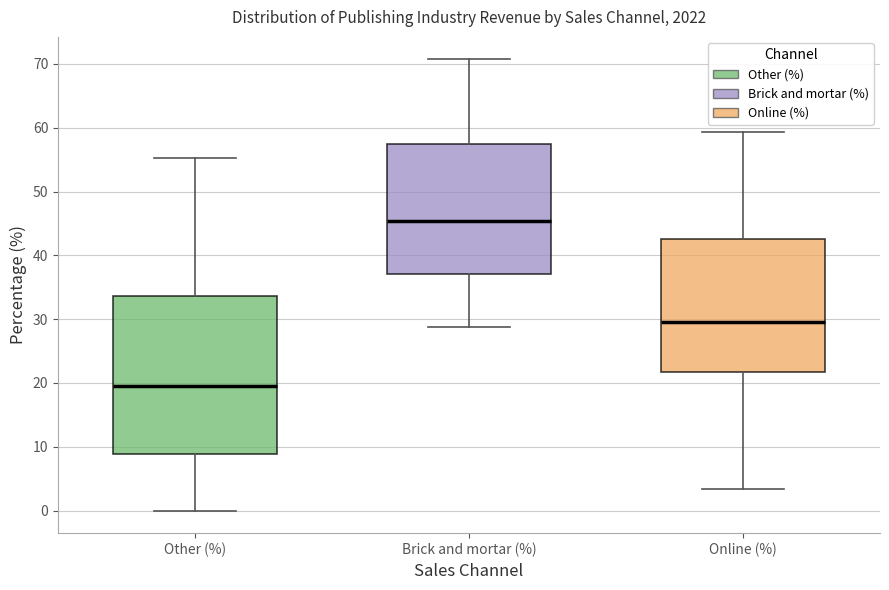

Reading left to right, read every box against the y-axis: the position of its median line, the range the box covers, and the ends of its whiskers. The values are not printed on the chart, so give them approximately, as read against the axis.

Other (%): median 20, box 9 to 34, whiskers 0 to 55
Brick and mortar (%): median 45, box 37 to 58, whiskers 29 to 71
Online (%): median 30, box 22 to 43, whiskers 3 to 59